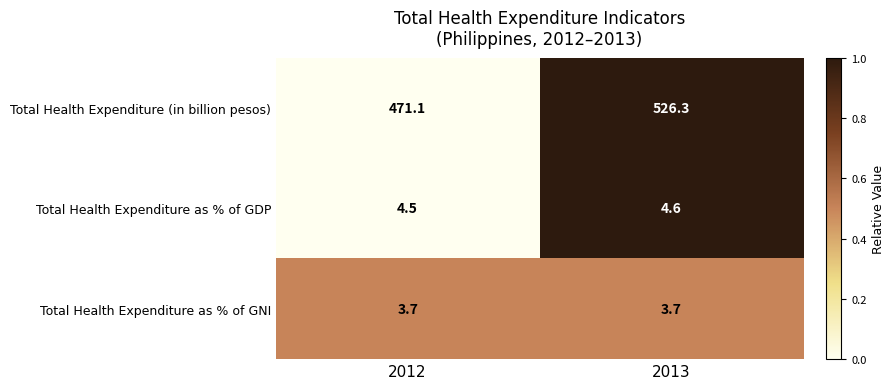

At 2013, list the series in order from smallest to largest.

Total Health Expenditure as % of GNI, Total Health Expenditure as % of GDP, Total Health Expenditure (in billion pesos)